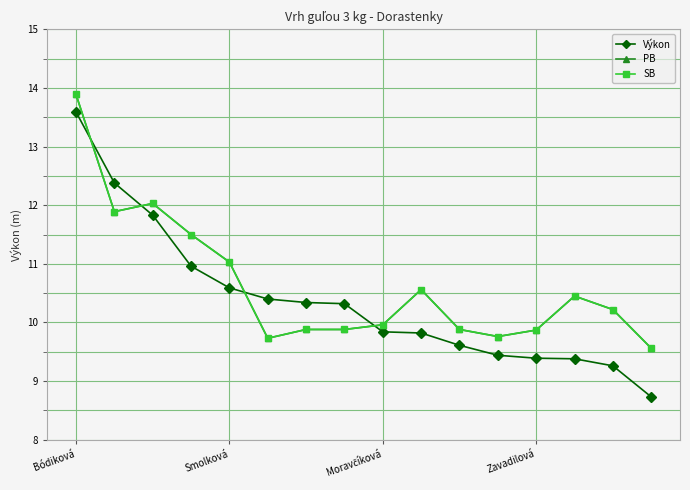

What is the highest value of the SB series?

13.9